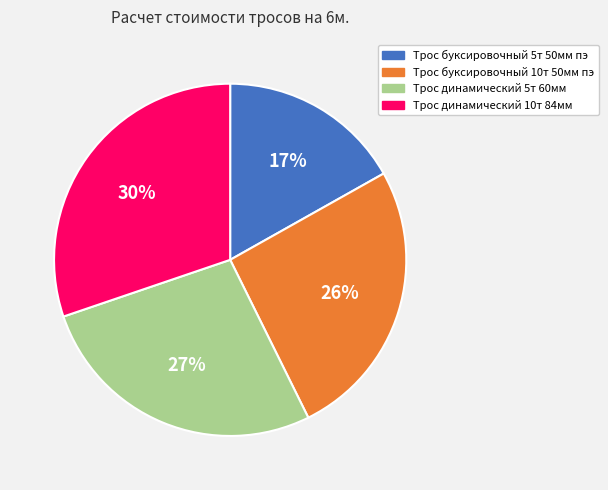

Combined, do Трос буксировочный 5т 50мм пэ and Трос динамический 5т 60мм account for over 50%?

No